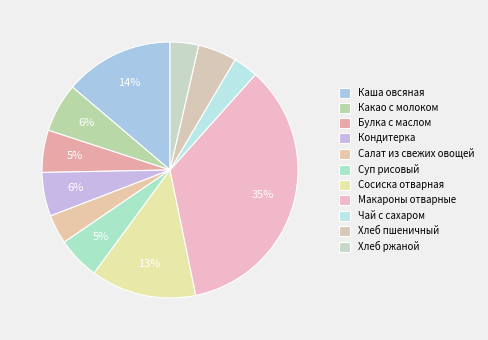

Which has a higher value, Какао с молоком or Чай с сахаром?

Какао с молоком